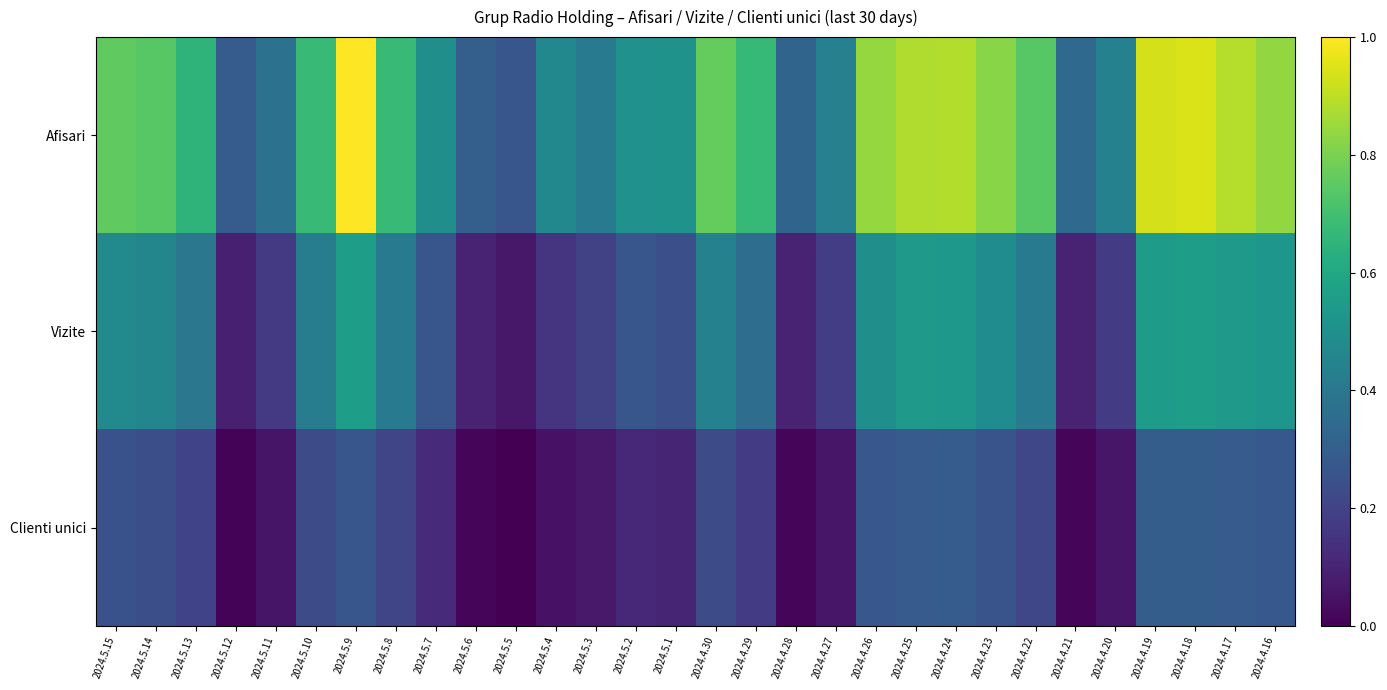

Between 2024.5.13 and 2024.4.16, which series saw the biggest shift?

Afisari